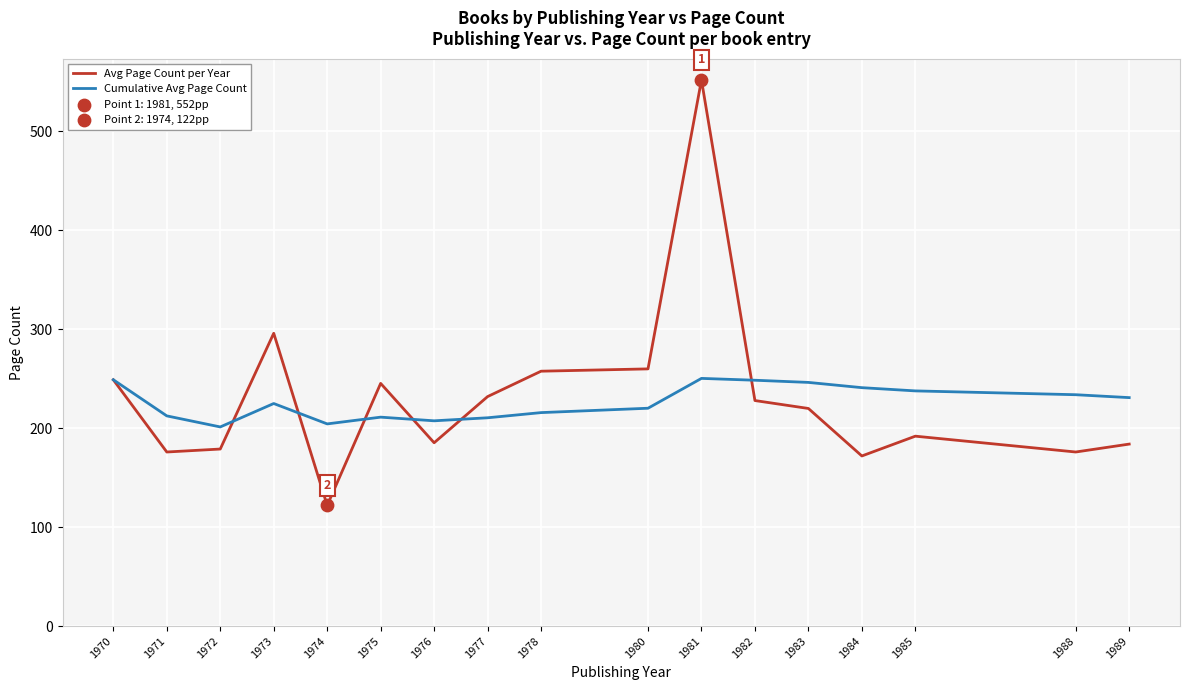

Is the value of Avg Page Count per Year at 1985 greater than the value of Cumulative Avg Page Count at 1985?

No